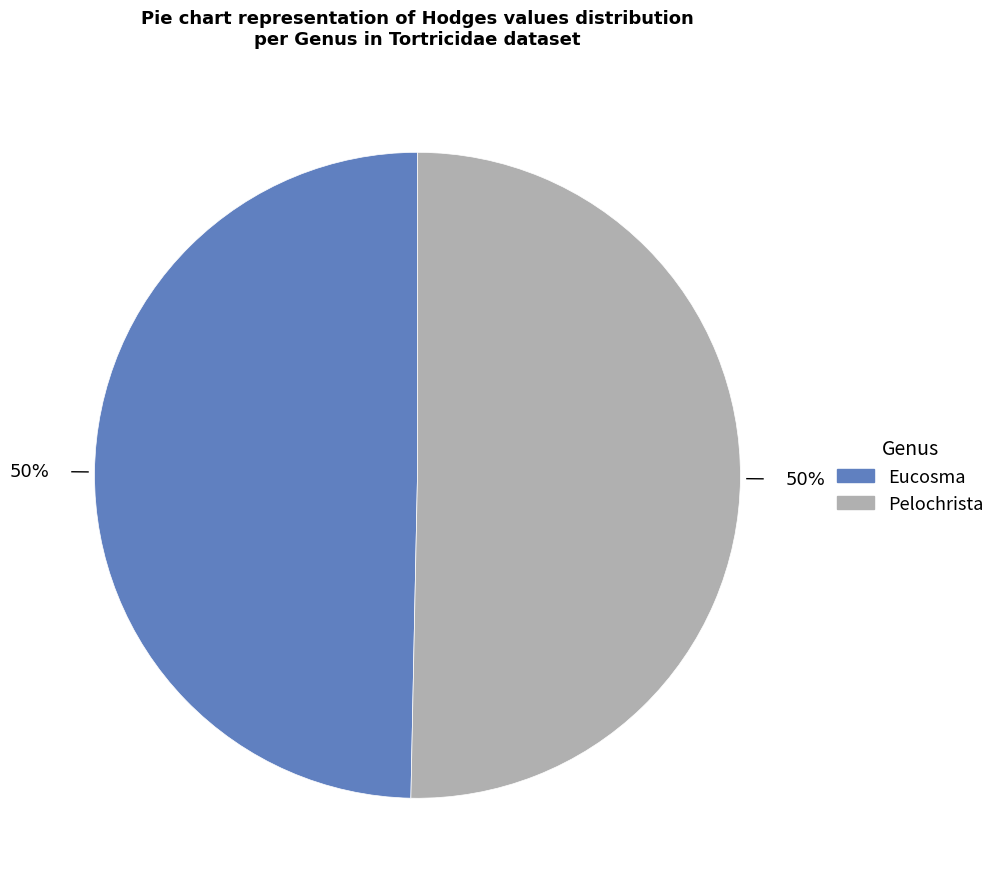

What is the ratio of the value at Pelochrista to the value at Eucosma?

1.0